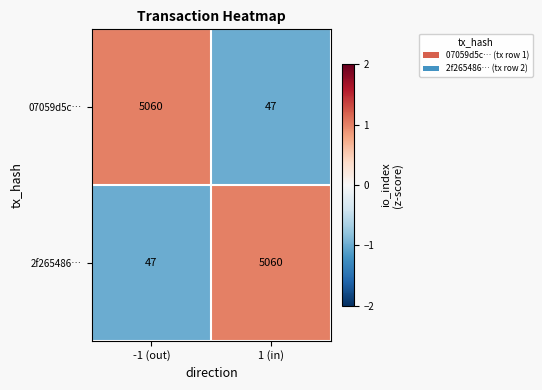

What is the difference between the highest and lowest values at 1 (in)?

5013